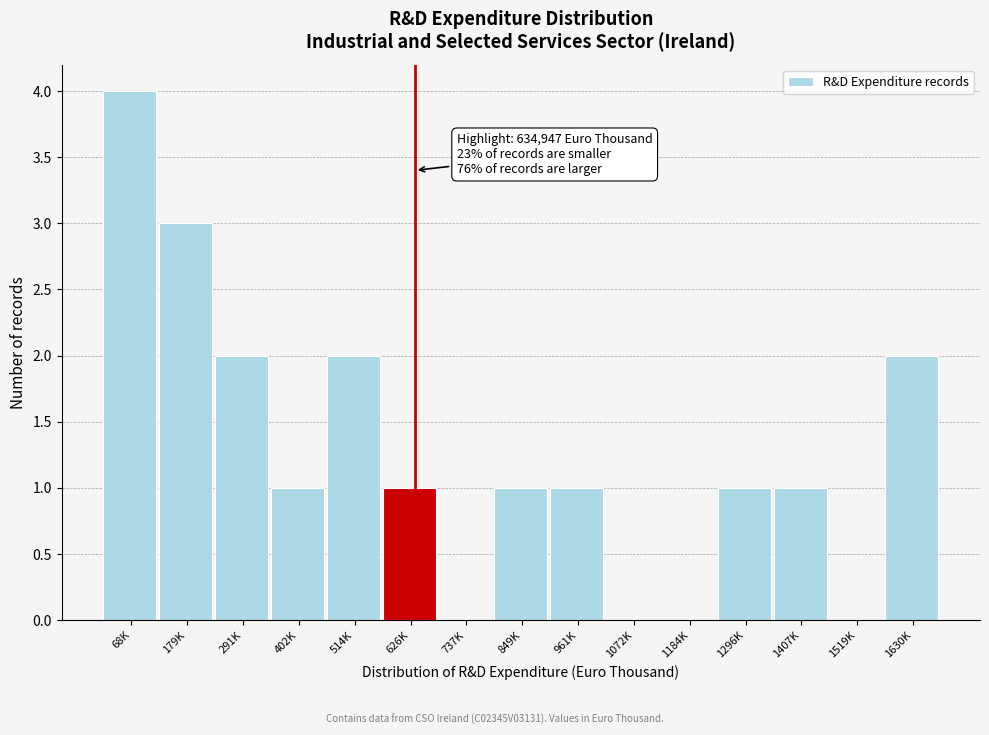

Reading right to left, transcribe all the data shown in this chart.

1630K=2	1519K=0	1407K=1	1296K=1	1184K=0	1072K=0	961K=1	849K=1	737K=0	626K=1	514K=2	402K=1	291K=2	179K=3	68K=4